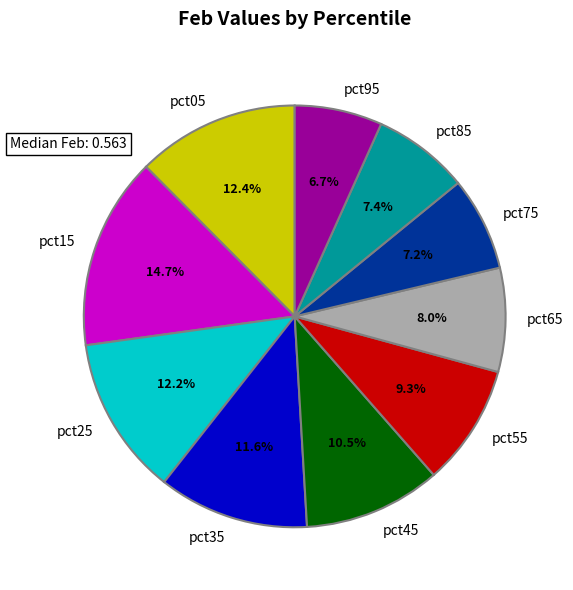

Is the sum of pct15 and pct55 greater than half?

No